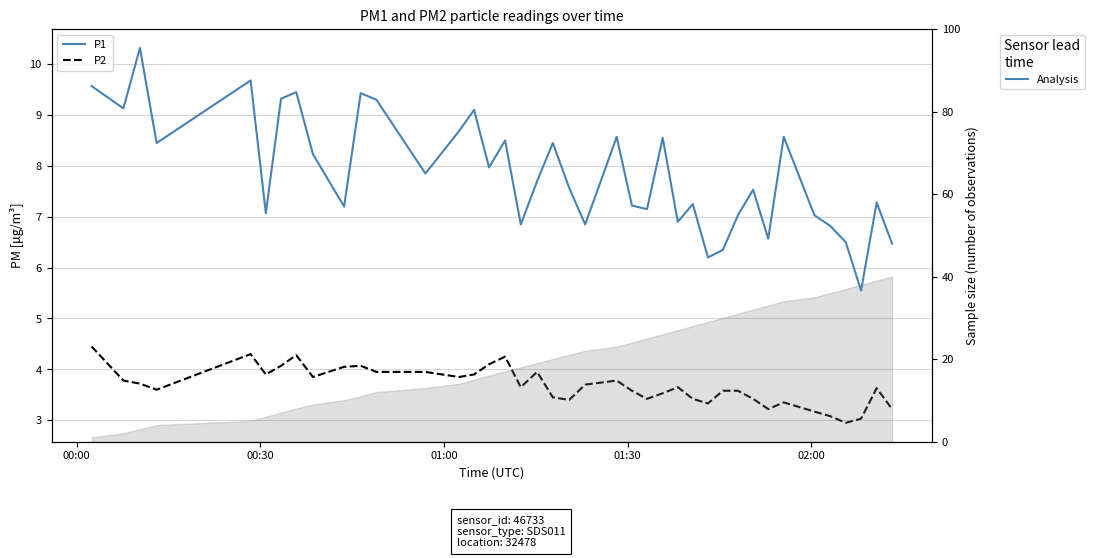

How many data points in P1 are above 7?

30